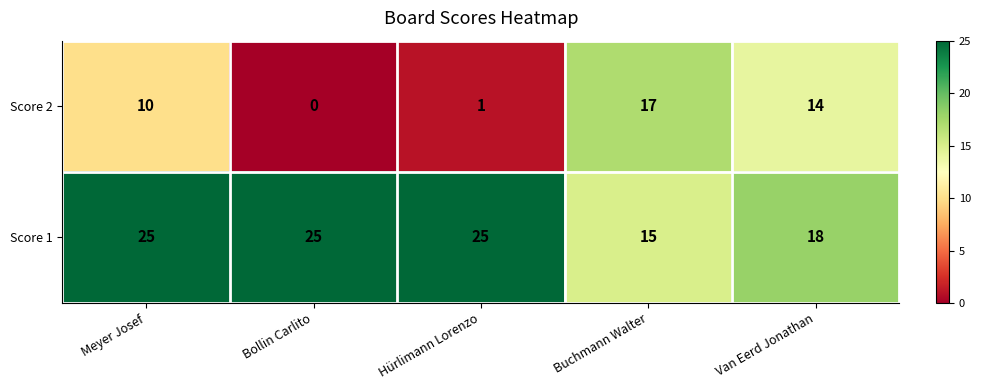

At Bollin Carlito, list the series in order from largest to smallest.

Score 1, Score 2